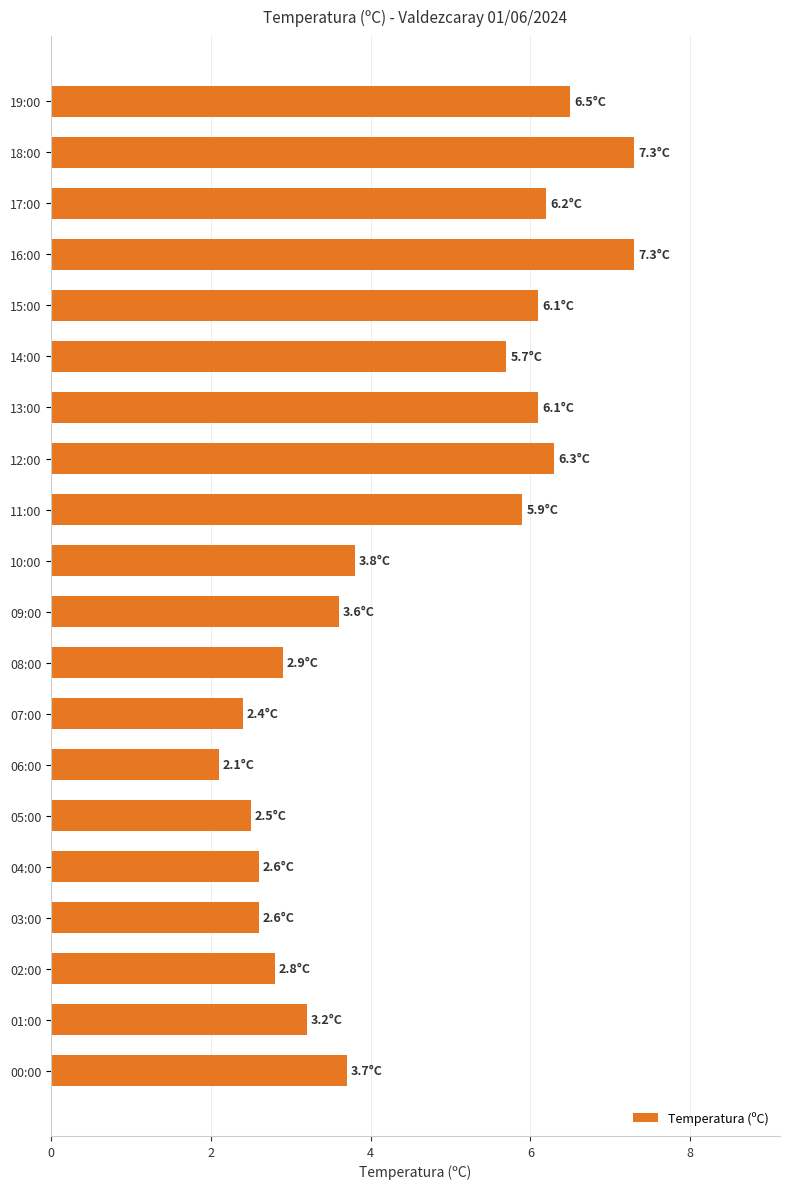

What position from the bottom is 00:00?

1